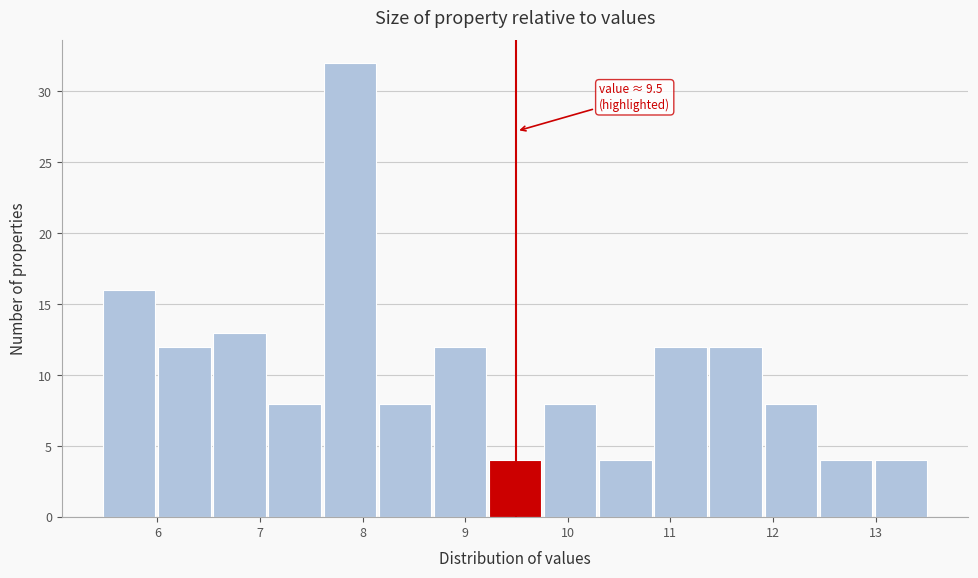

Which range on the x-axis has the tallest bar?

7.6 to 8.2